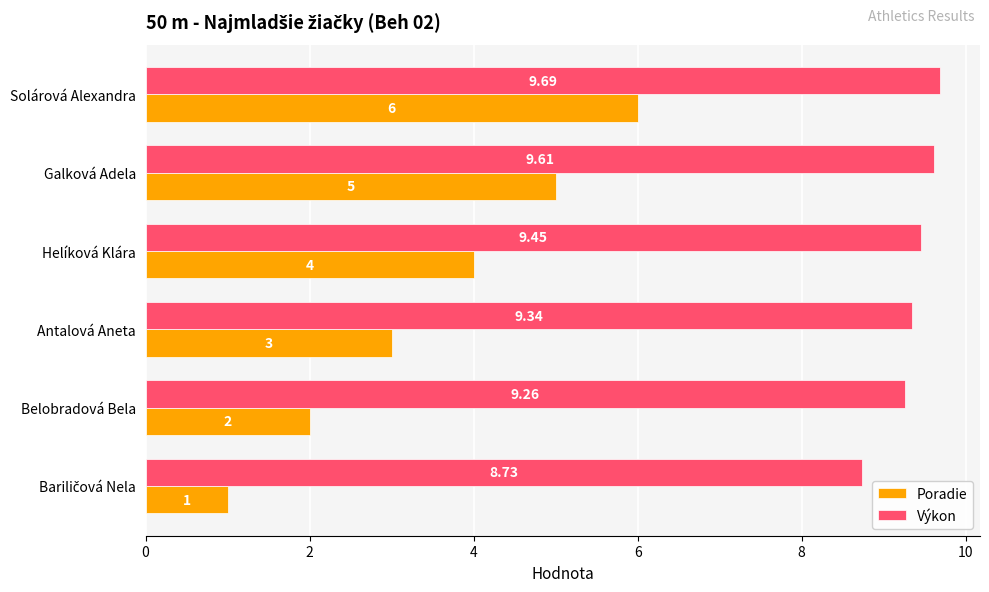

At how many categories does at least one series exceed 1?

6